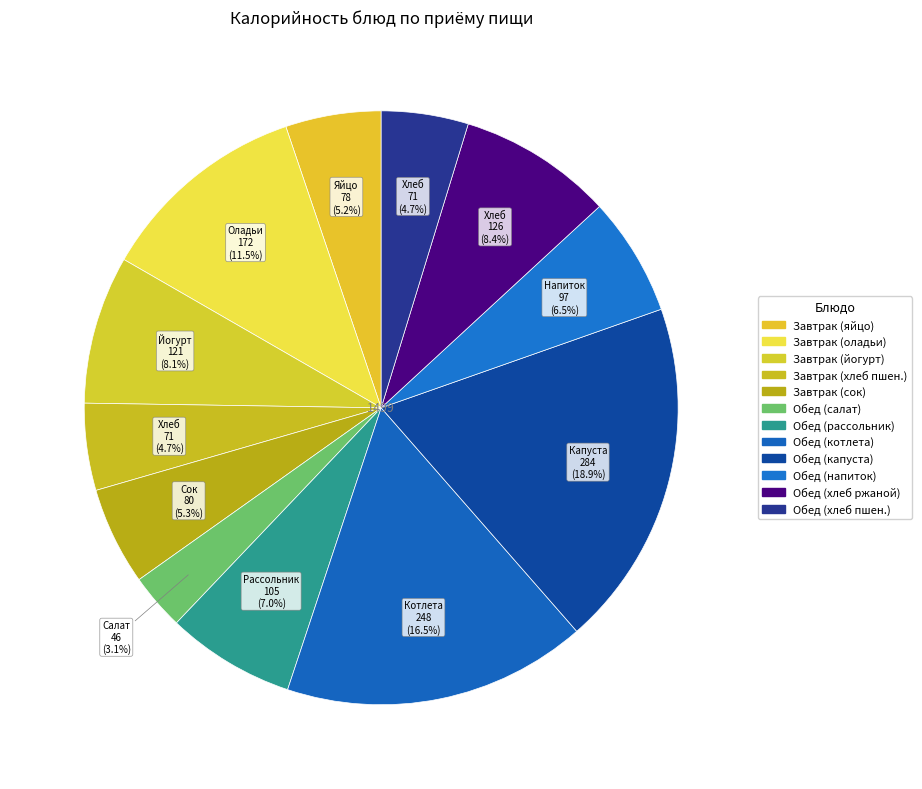

How many segments does this pie chart have?

12